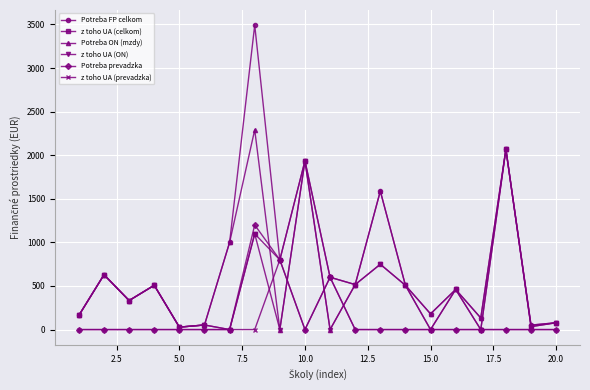

What is the difference between the second highest and second lowest values in the Potreba ON (mzdy) series?

2068.0